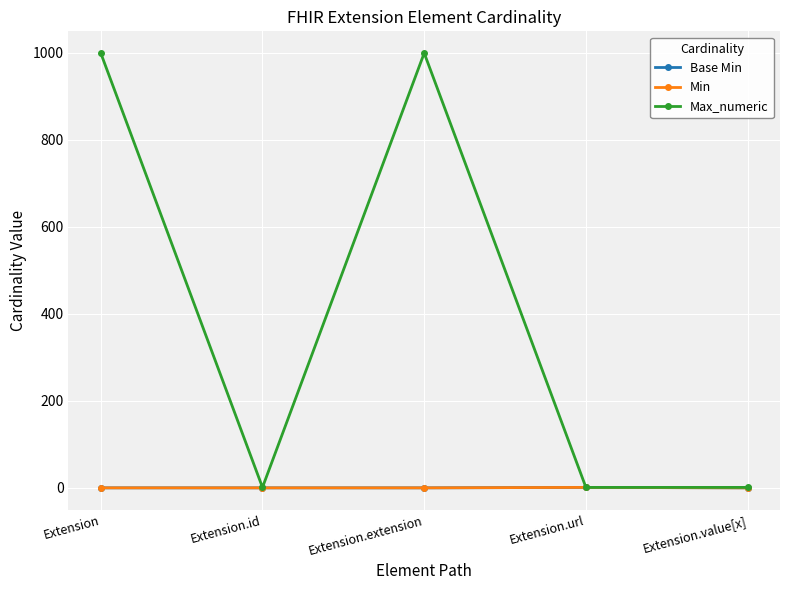

What is the total value across all series at Extension.value[x]?

1